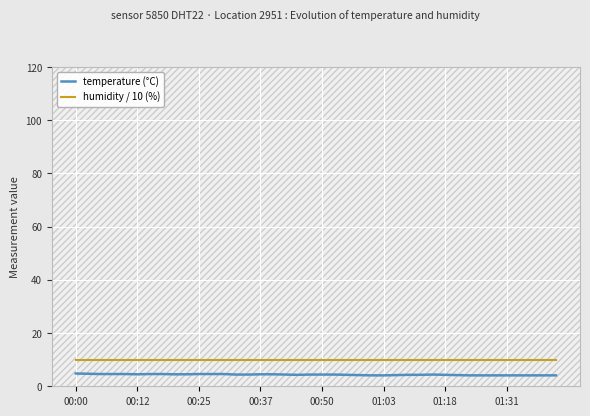

What is the average value of the humidity / 10 (%) series?

10.0